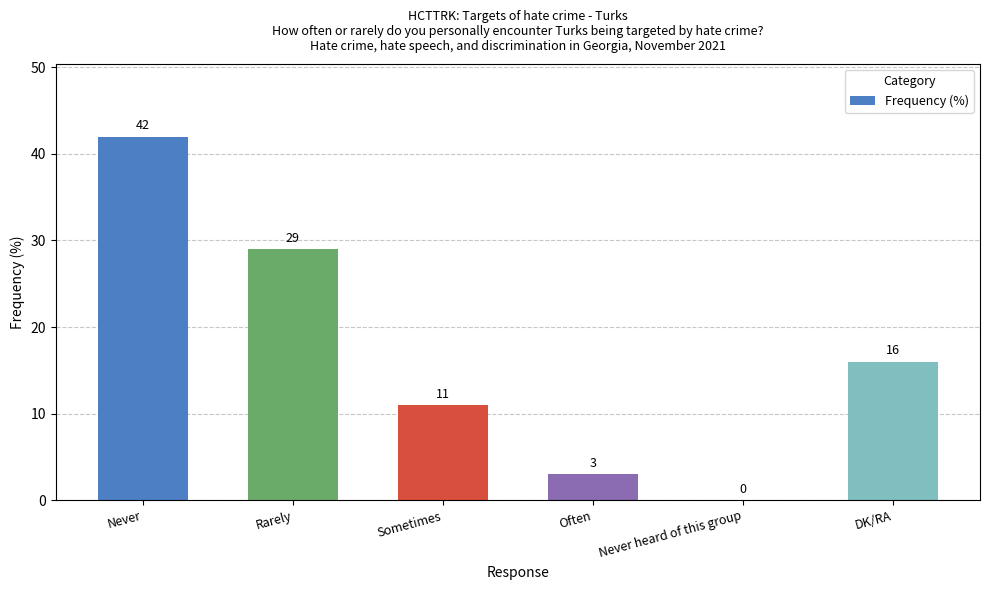

The chart shows a value of 16 at DK/RA. True or false?

True